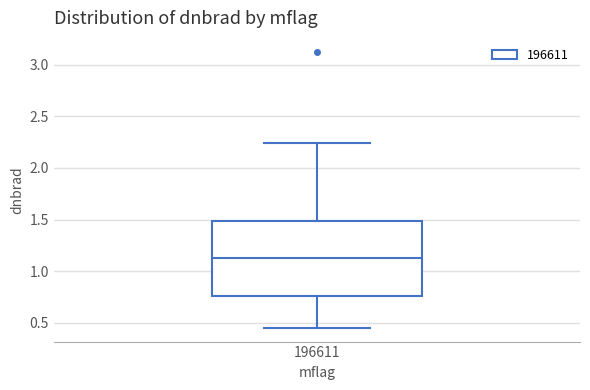

Where does the upper whisker of the box at x = 196611 end on the y-axis? The values are not printed on the chart, so give them approximately, as read against the axis.

2.25